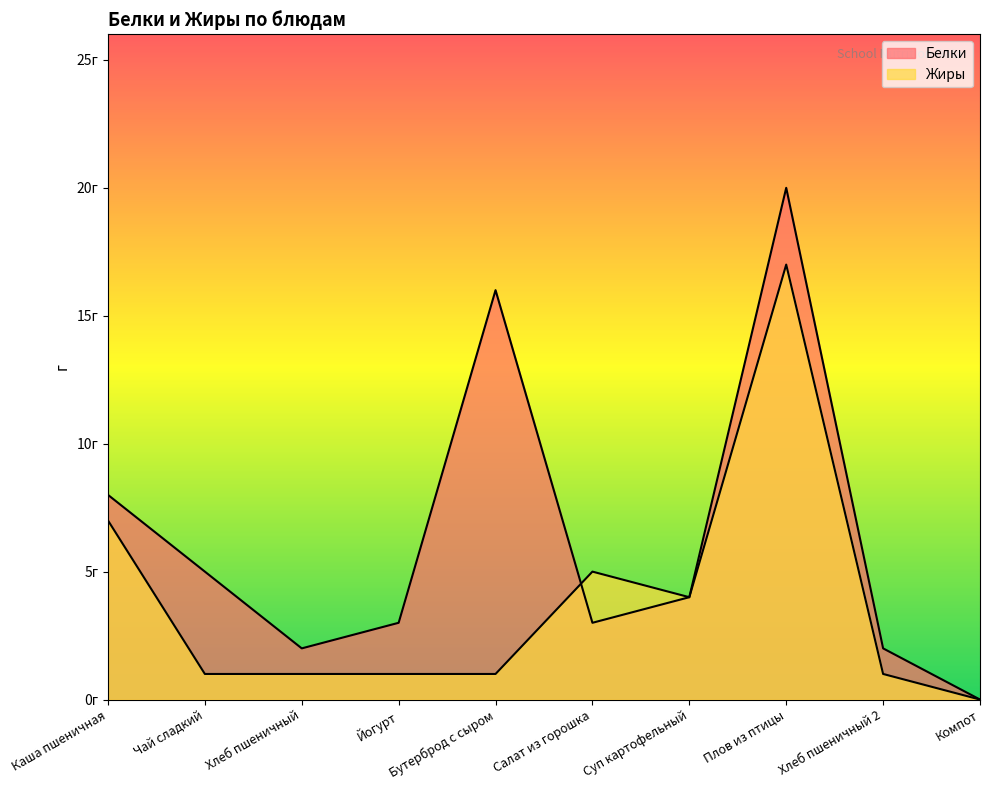

What is the value of the Жиры point at the 4th from the left?

1